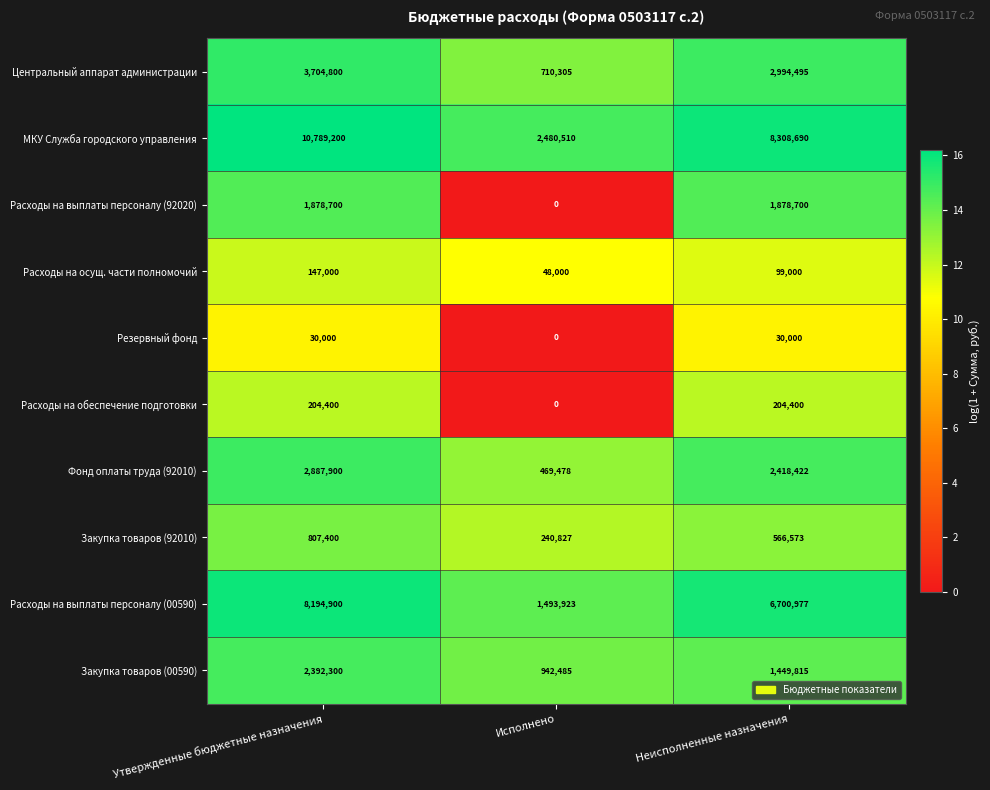

What is the maximum value shown in the chart?

10789200